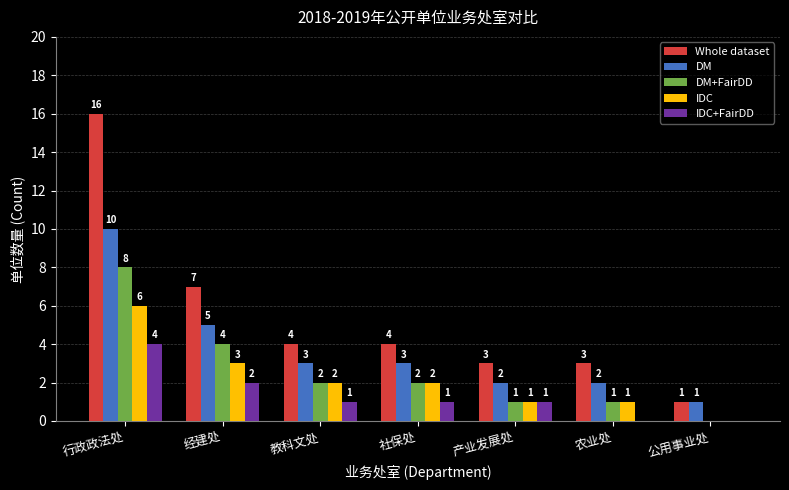

How many series are shown in this chart?

5